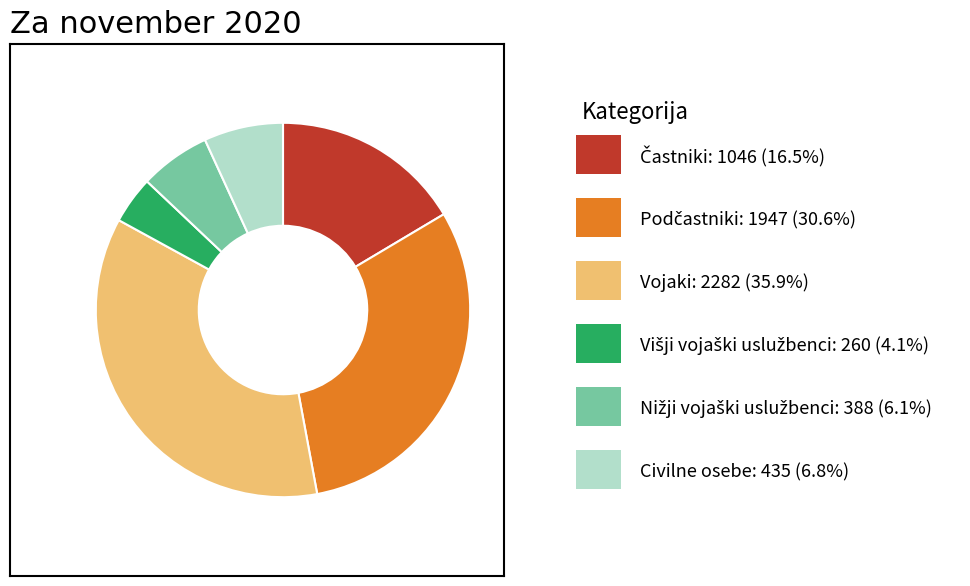

Is there any slice that represents more than half of the pie?

No